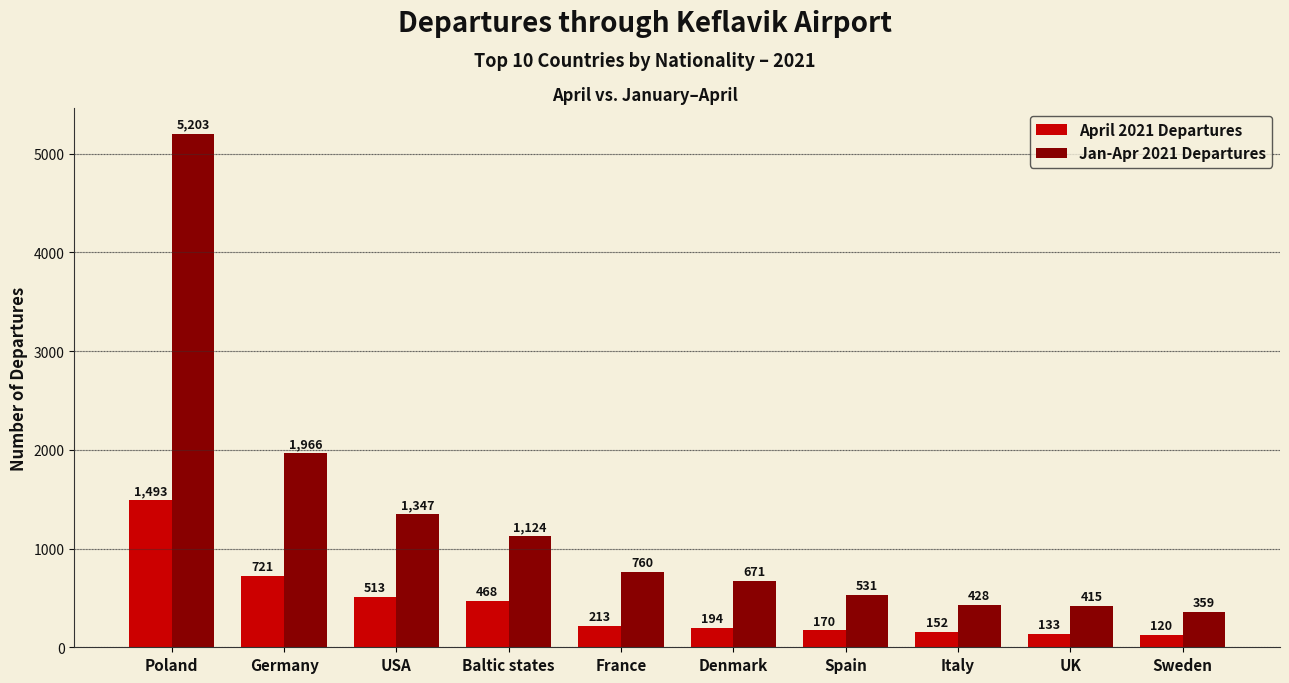

What are all the series names shown in the legend?

April 2021 Departures, Jan-Apr 2021 Departures